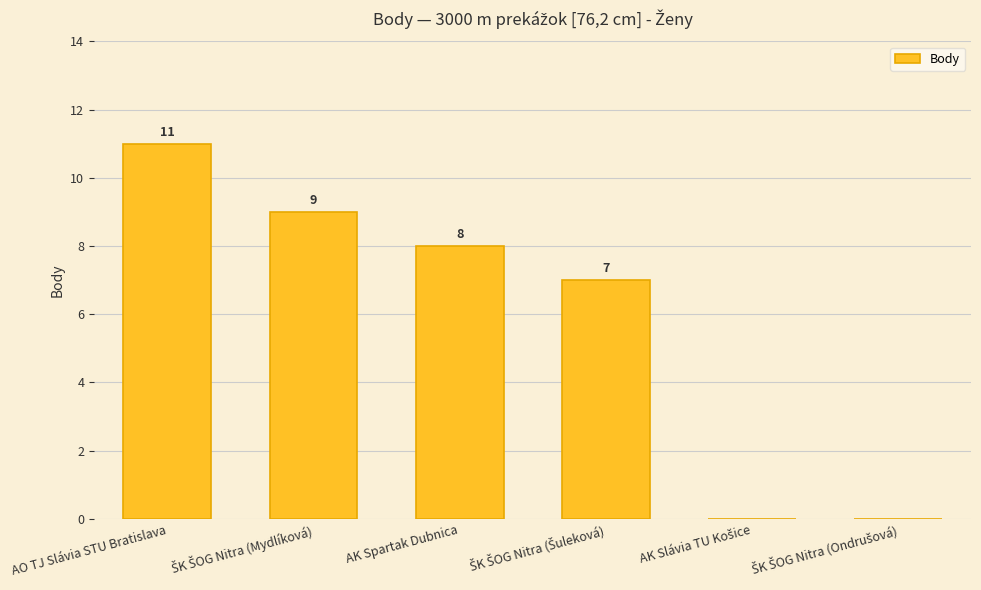

Which label corresponds to the largest value in the chart?

AO TJ Slávia STU Bratislava